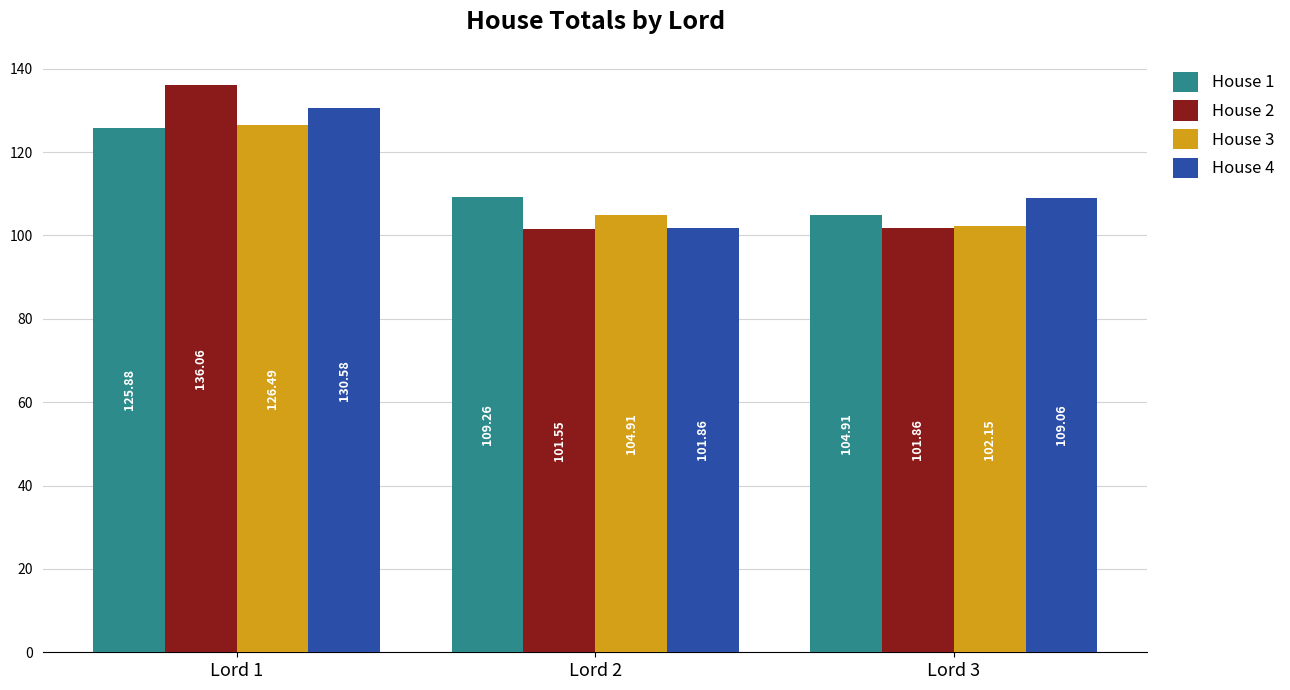

What is the total value across all series at Lord 1?

519.0